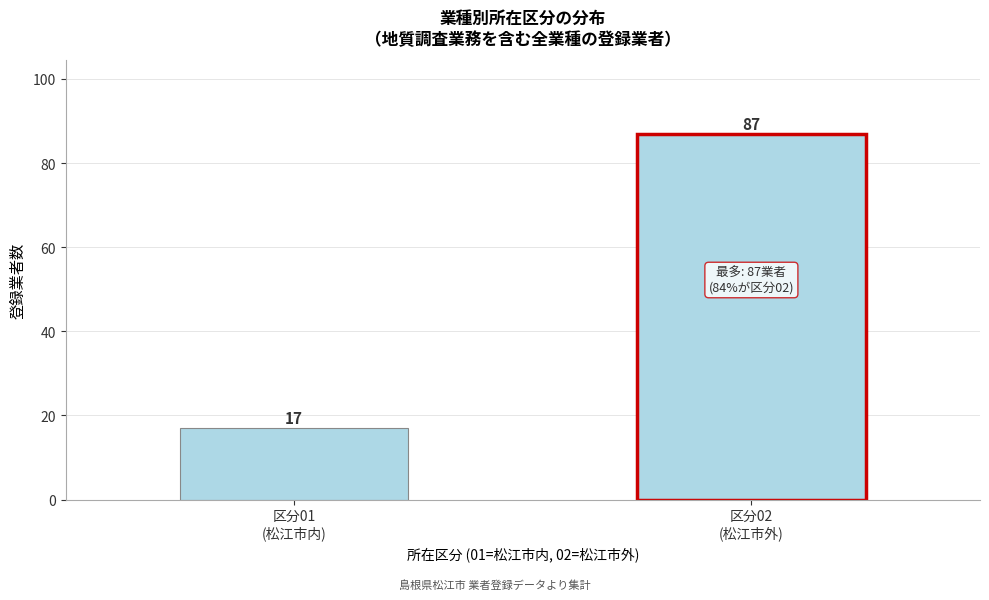

Reading right to left, extract all data points from this chart.

87	17